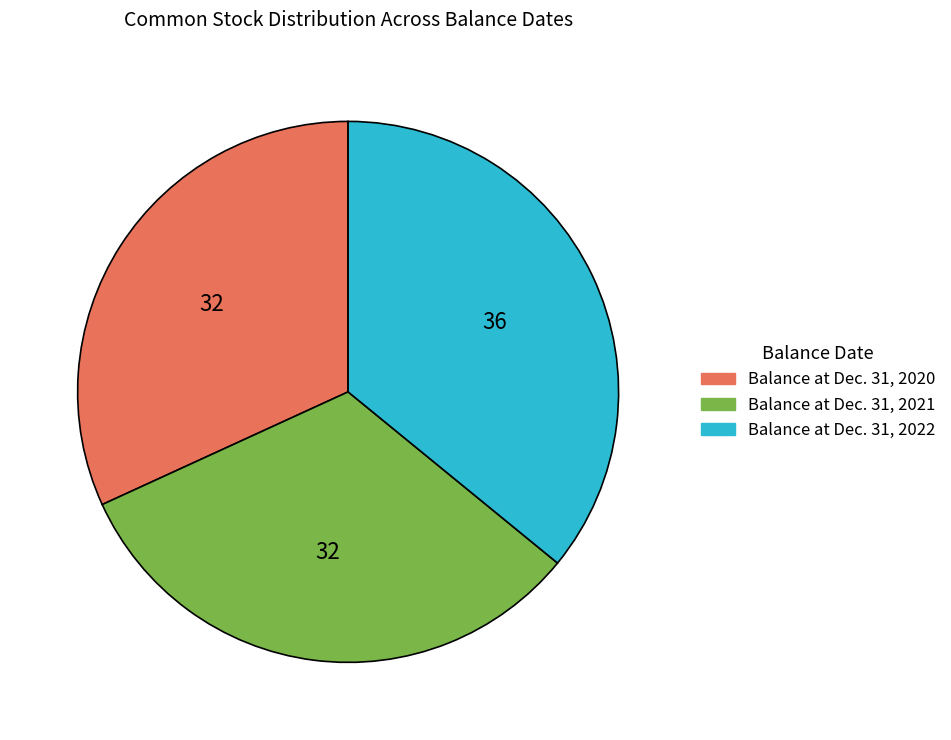

The Balance at Dec. 31, 2021 slice represents 42% of the pie. True or false?

False